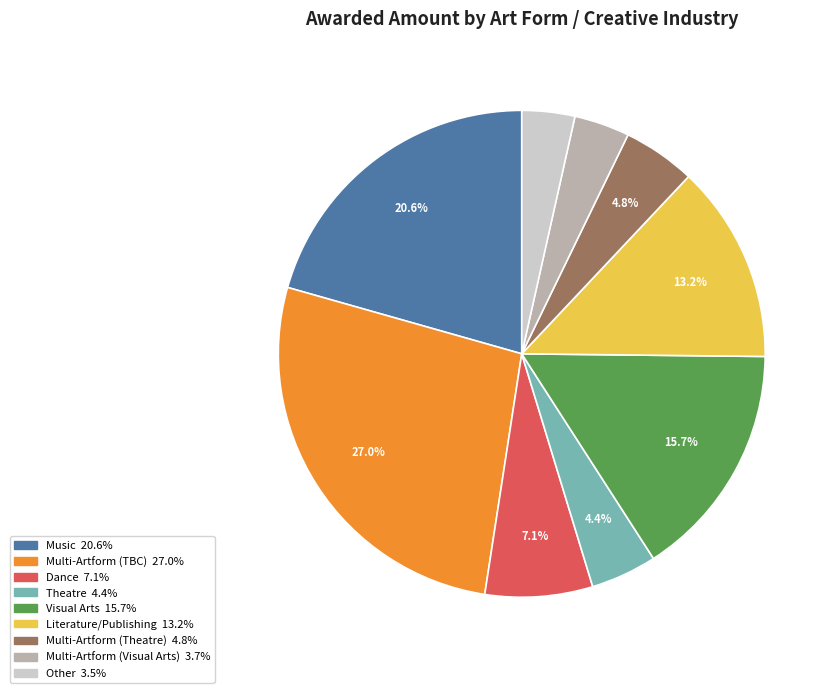

Does any single category account for the majority?

No